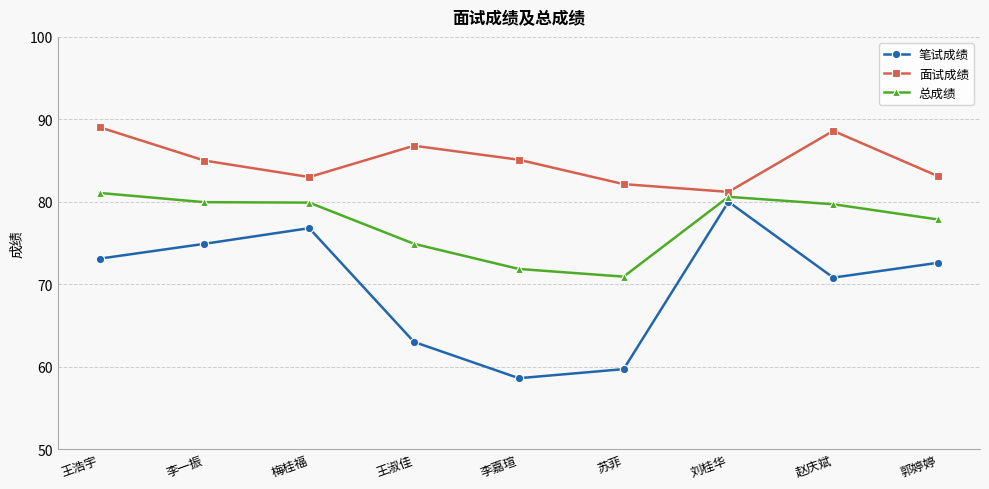

At 王淑佳, list the series in order from largest to smallest.

面试成绩, 总成绩, 笔试成绩